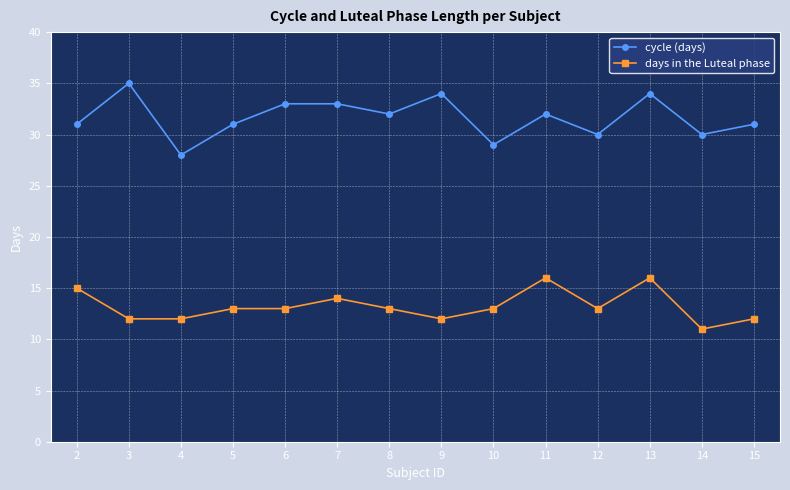

Is it true that cycle (days) equals 15 at 11?

False